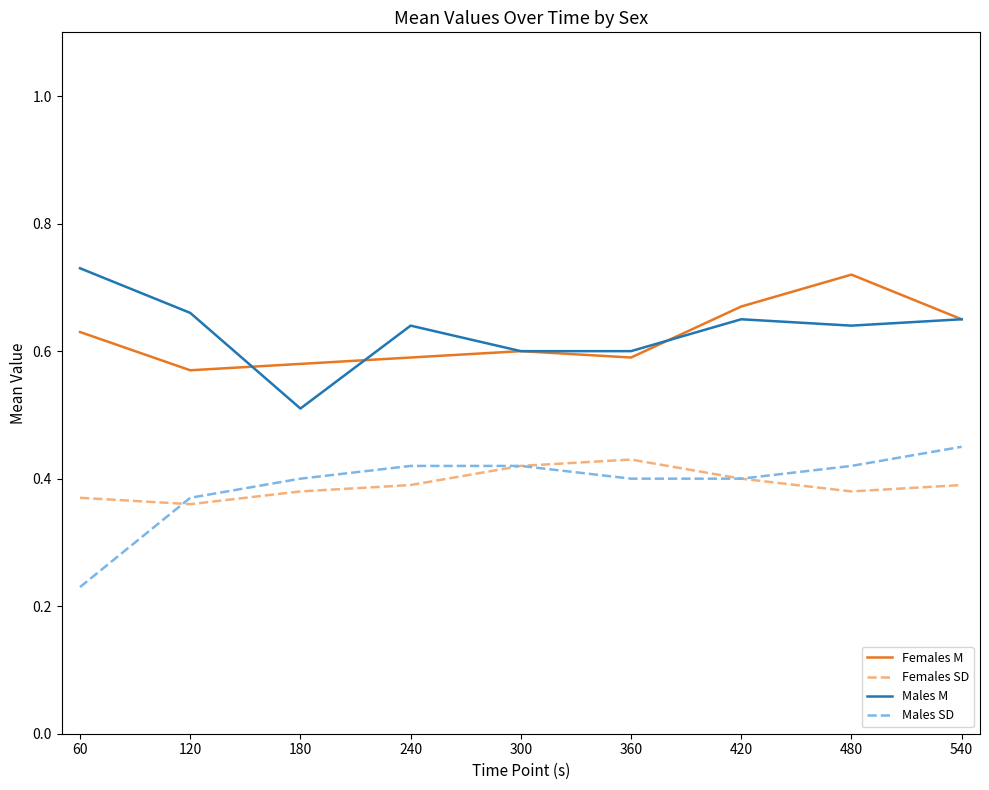

True or false: Males M and Females SD cross at least once.

False